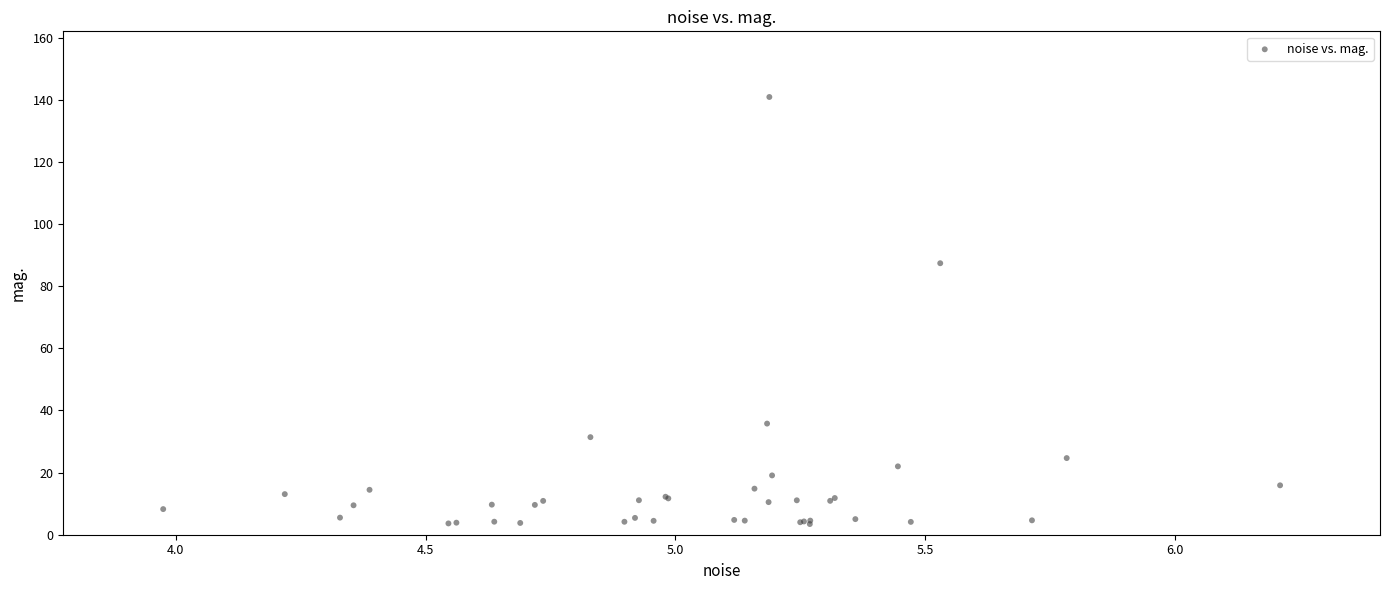

What Y value in the scatter plot is closest to 72?

87.4